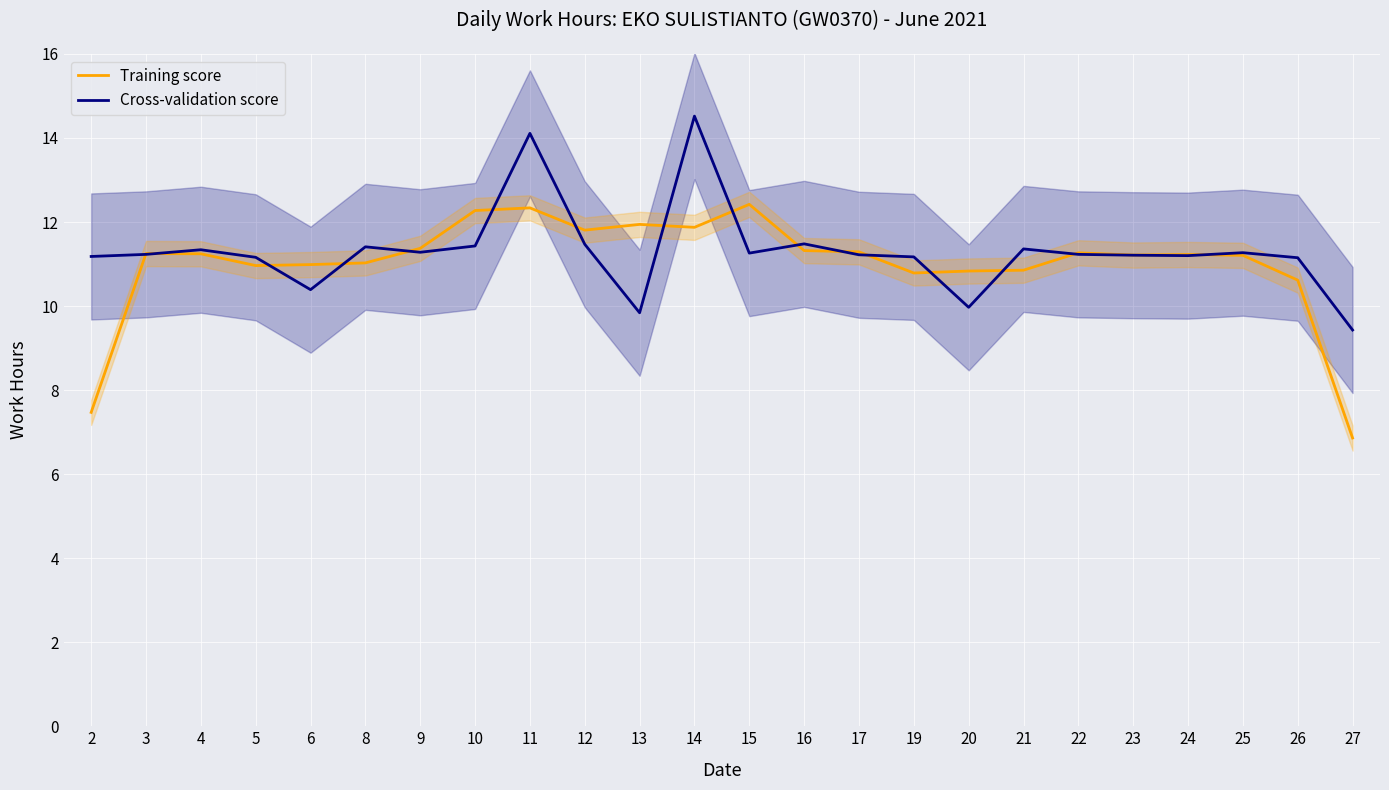

True or false: Training score and Cross-validation score cross at least once.

True